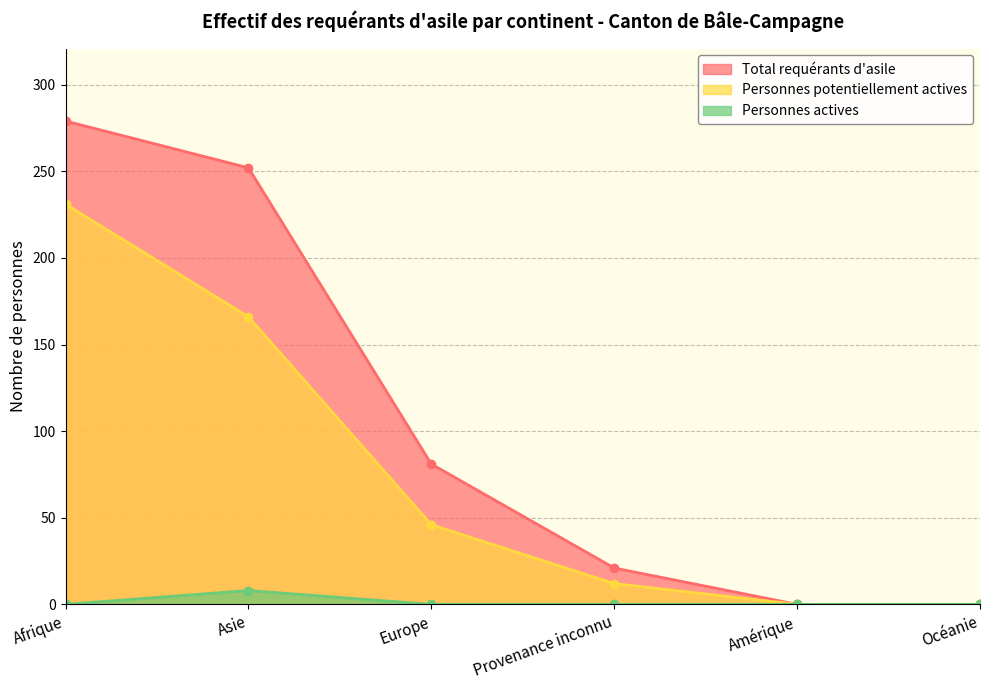

Rank the series by their maximum value, from highest to lowest.

Total requérants d'asile, Personnes potentiellement actives, Personnes actives